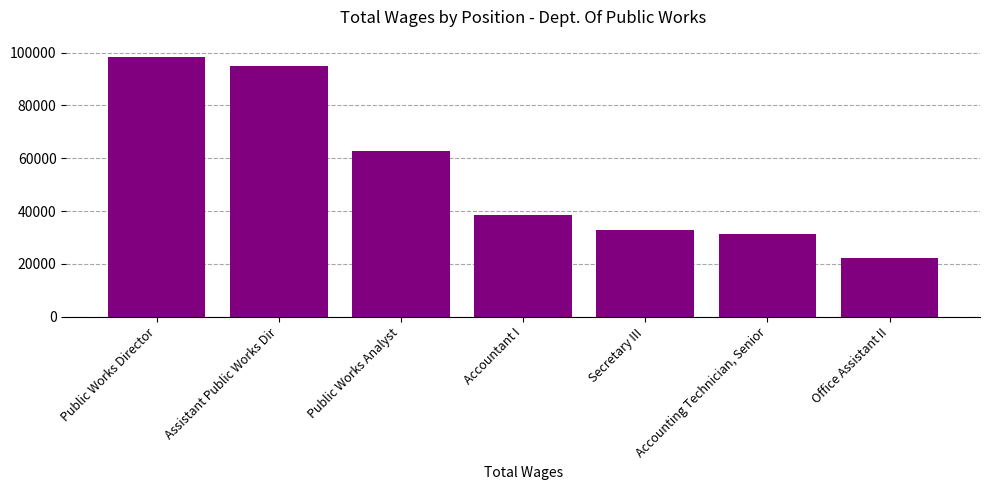

How many values are below 38504?

3